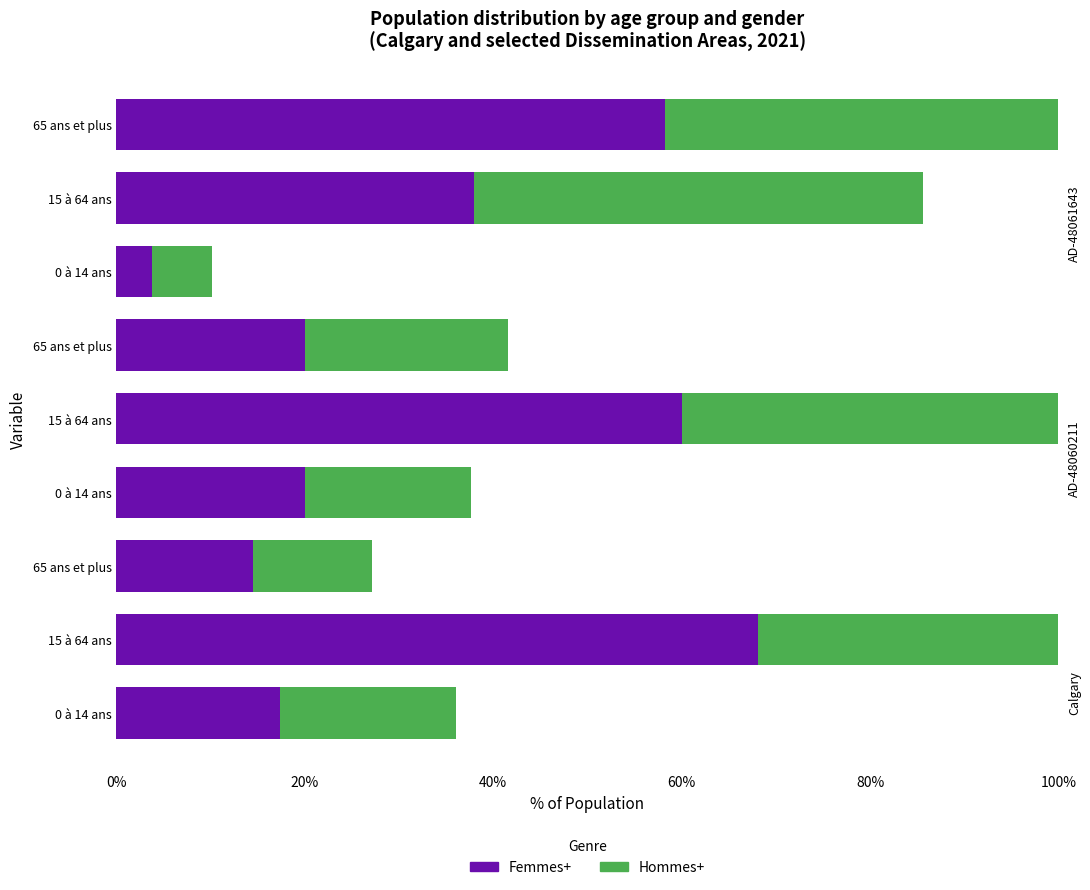

Is it true that Hommes+ equals 47.6 at 15 à 64 ans?

True